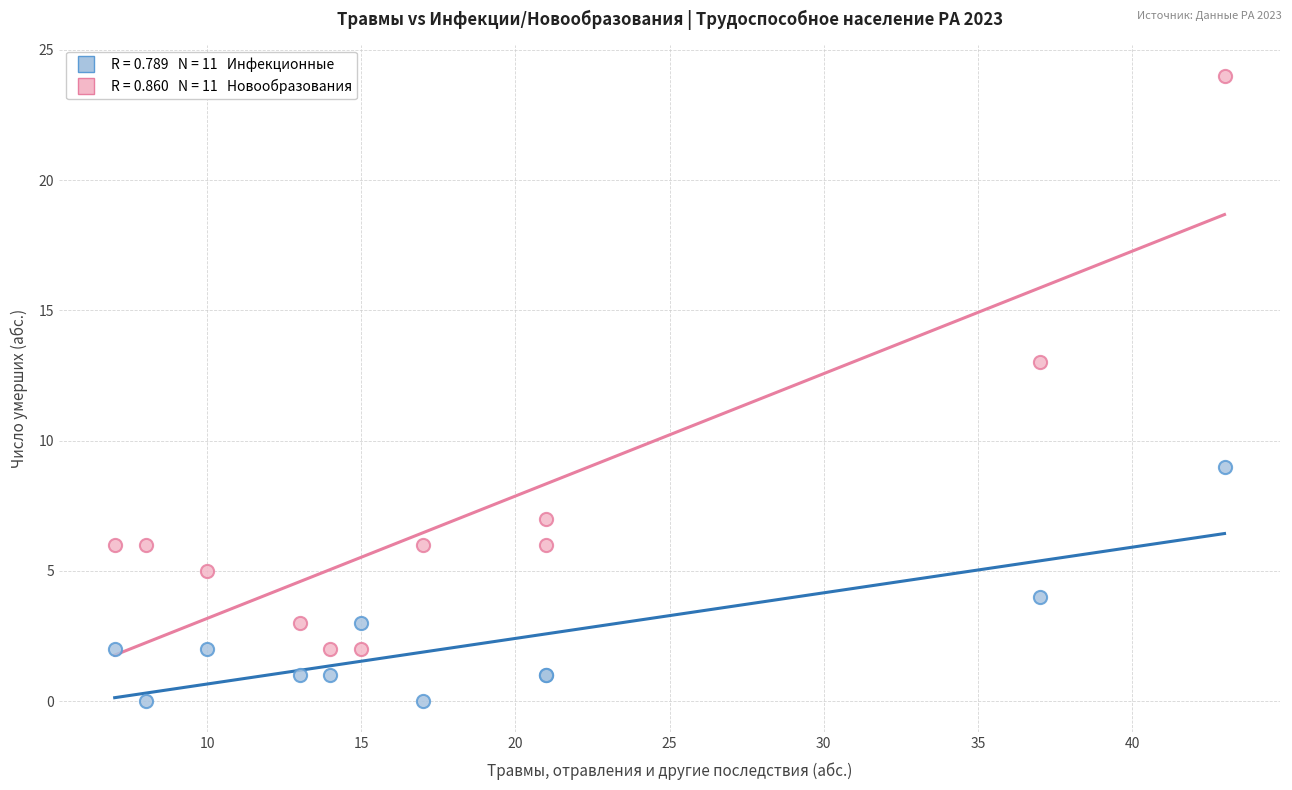

Across all series, what Y value is closest to 12?

13